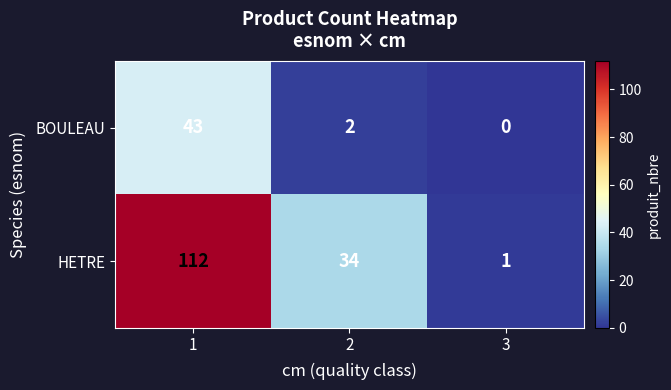

Is it true that HETRE equals 11 at 2?

False